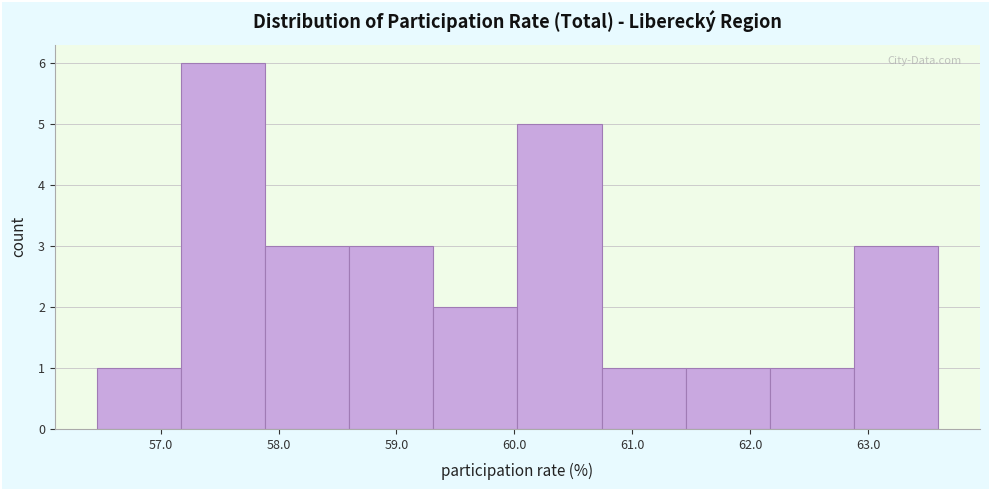

Over which range of the x-axis is the bar tallest?

57.2 to 57.9